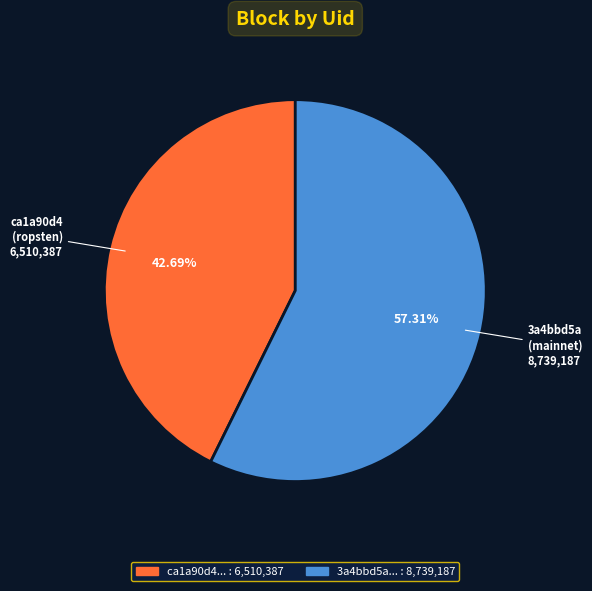

Is there any slice that represents more than half of the pie?

Yes